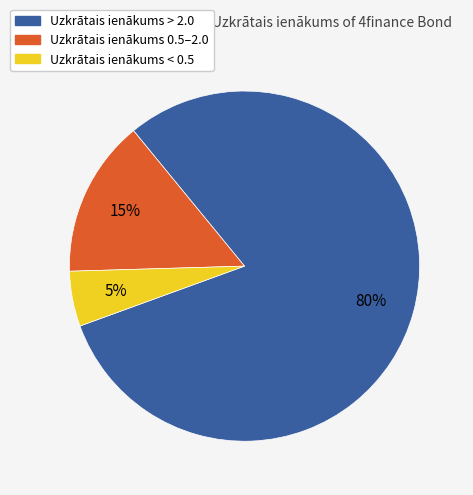

To the nearest percent, what is the difference between the largest and smallest slice percentages?

75%